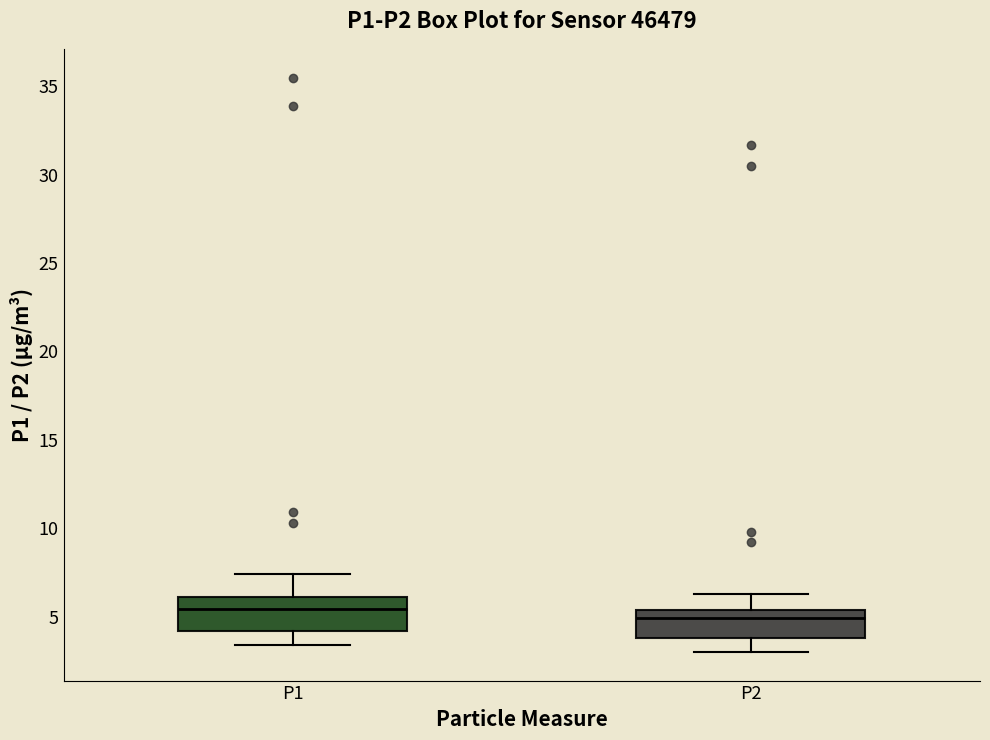

Where does the median line of the box for P2 sit on the y-axis? The values are not printed on the chart, so give them approximately, as read against the axis.

5.0